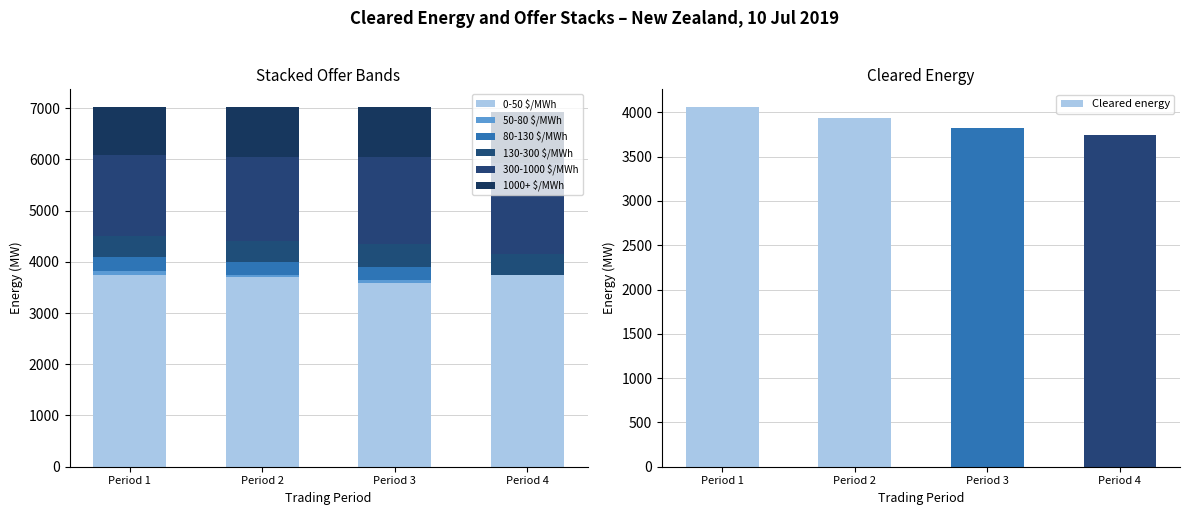

Which category has the highest value in the Cleared energy series?

Period 1